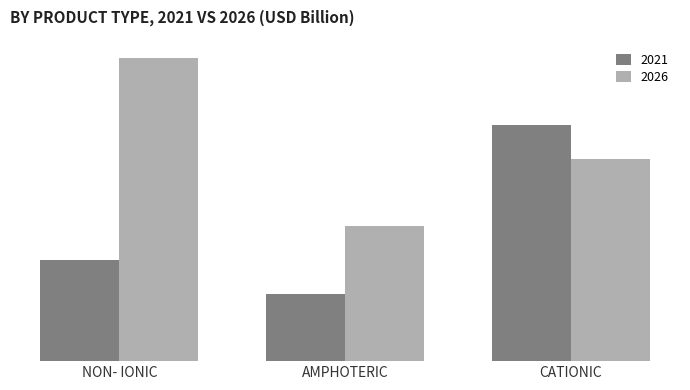

What are all the series names shown in the legend?

2021, 2026